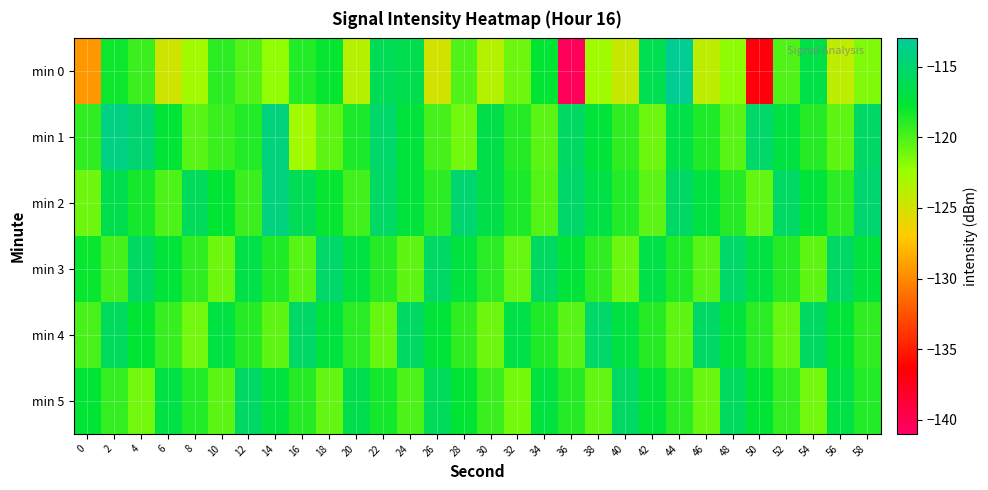

What is the total value across all series at 14?

-707.1